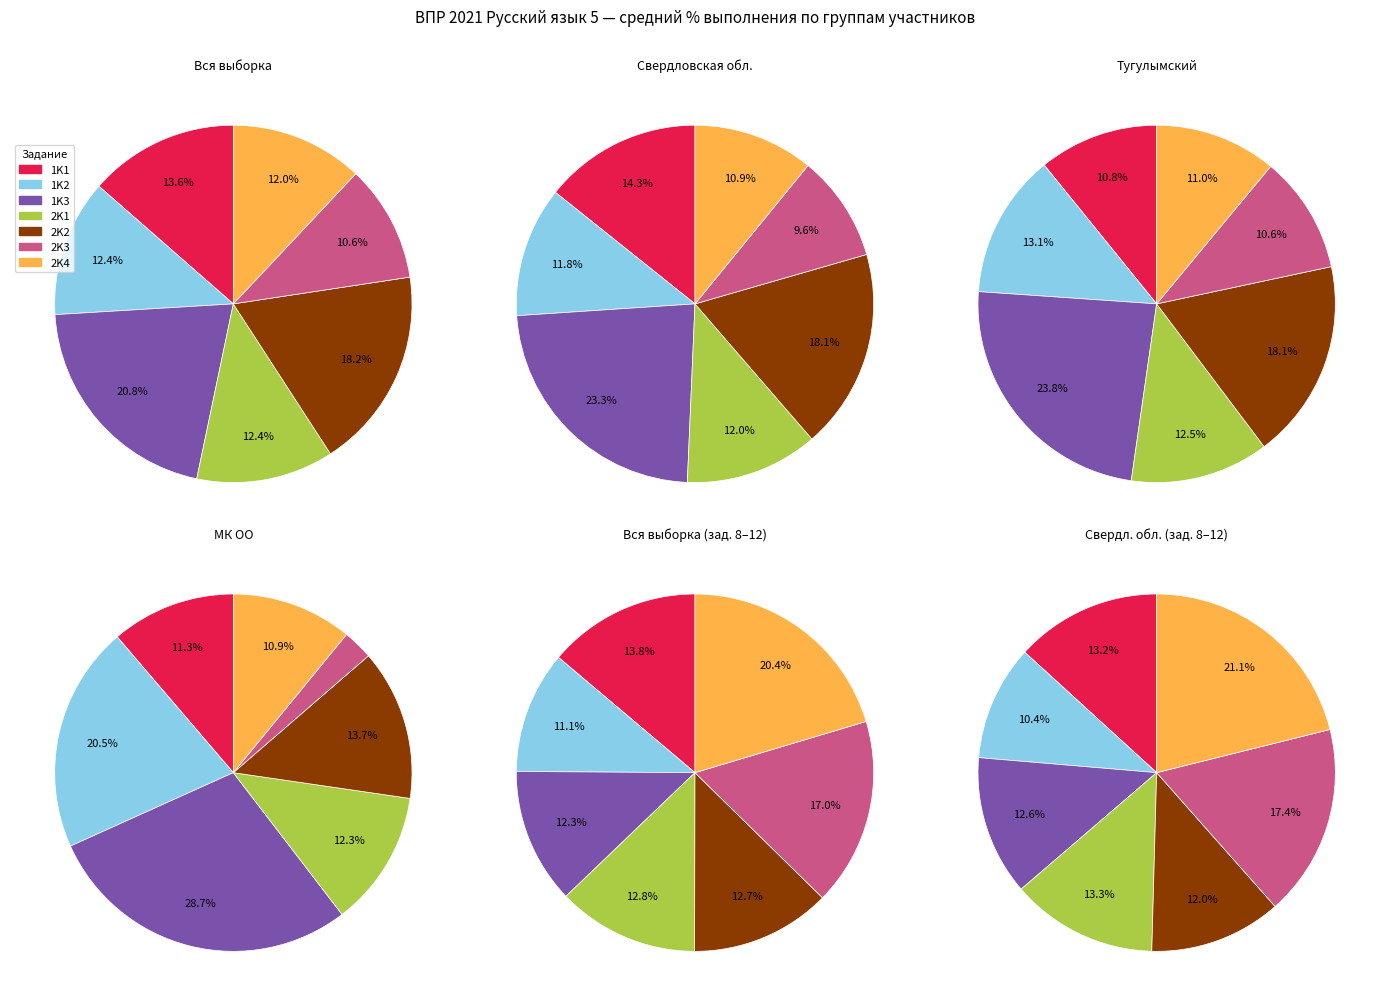

The 17 slice represents 1% of the pie. True or false?

False